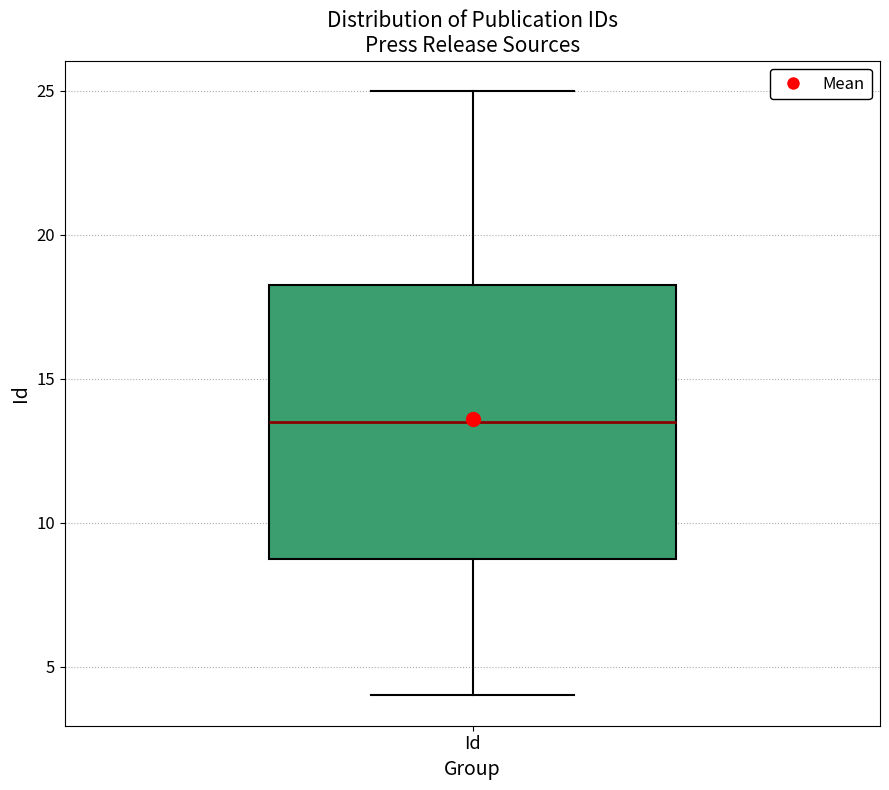

Transcribe this box plot: give where the median line is, the range the box spans, and where the two whiskers end, as read against the y-axis. The values are not printed on the chart, so give them approximately, as read against the axis.

median 13.5, box 9.0 to 18.5, whiskers 4.0 to 25.0